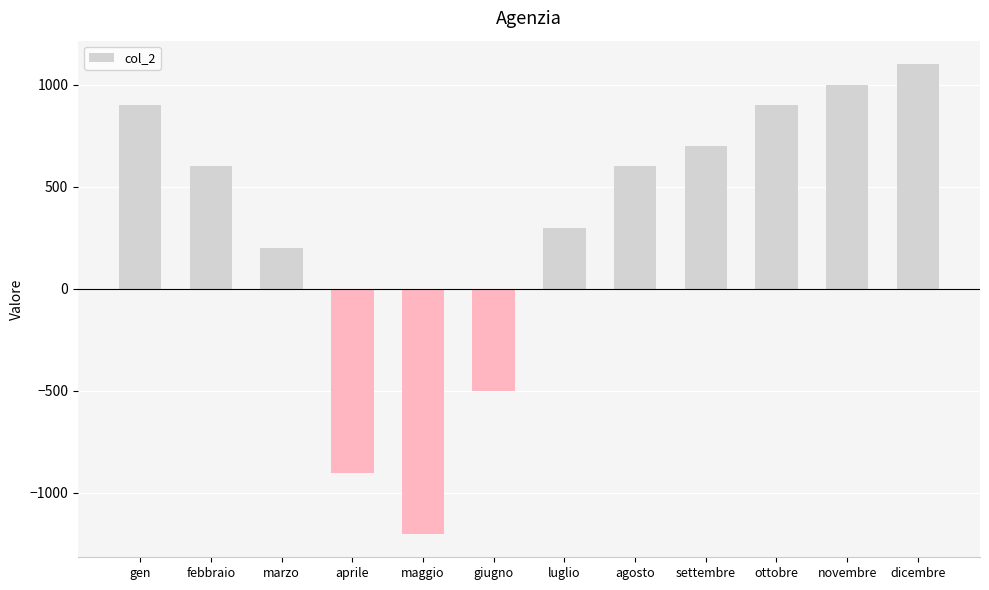

What is the label of the 3rd bar from the right?

ottobre